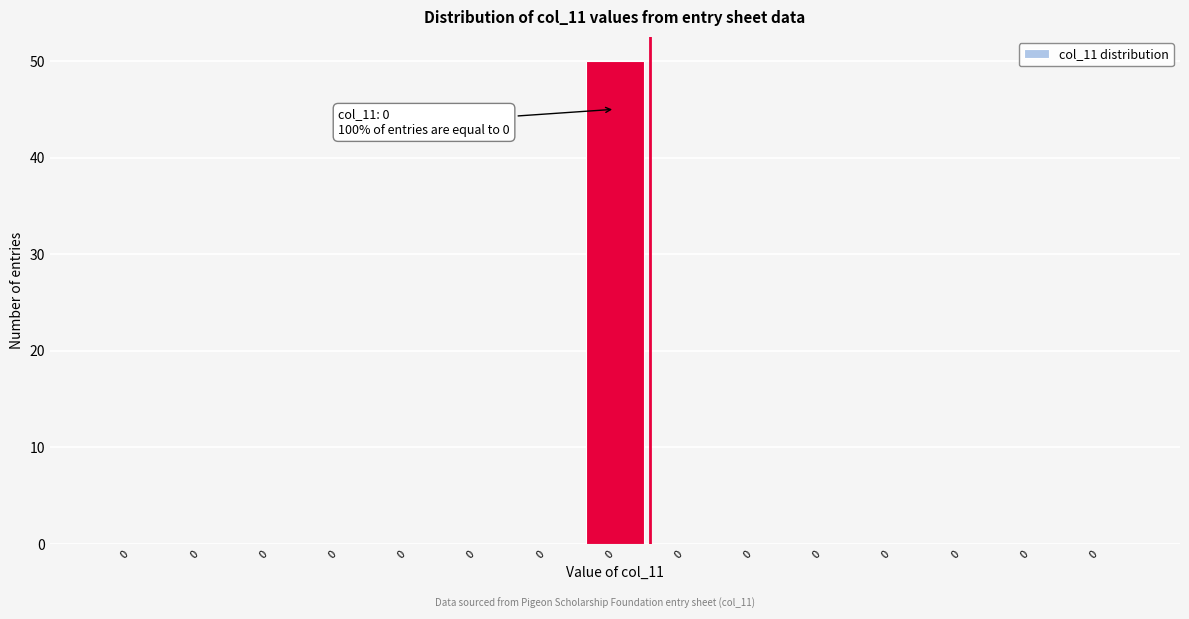

Count the number of data series in this chart.

1